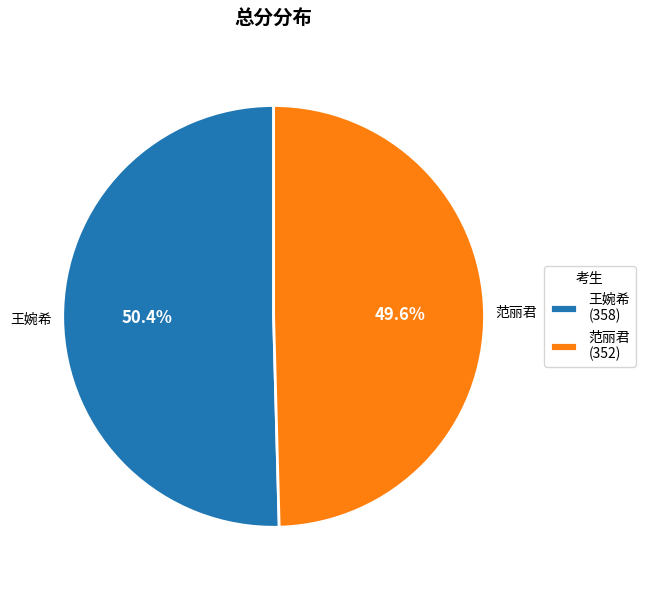

Which has a higher value, 王婉希 or 范丽君?

王婉希